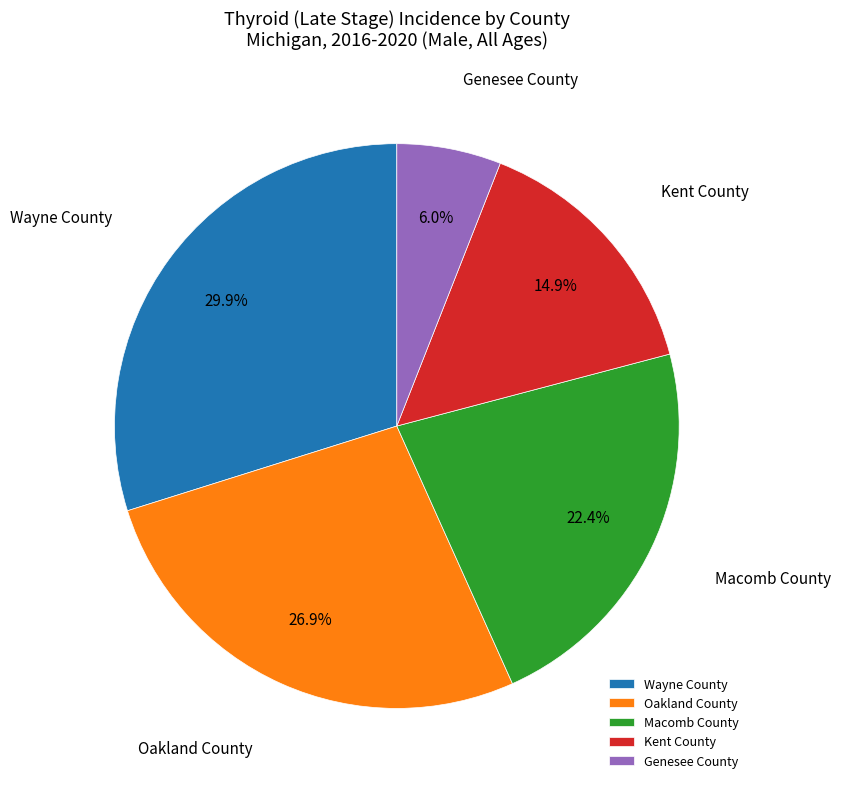

What is the smallest slice in the pie chart?

Genesee County